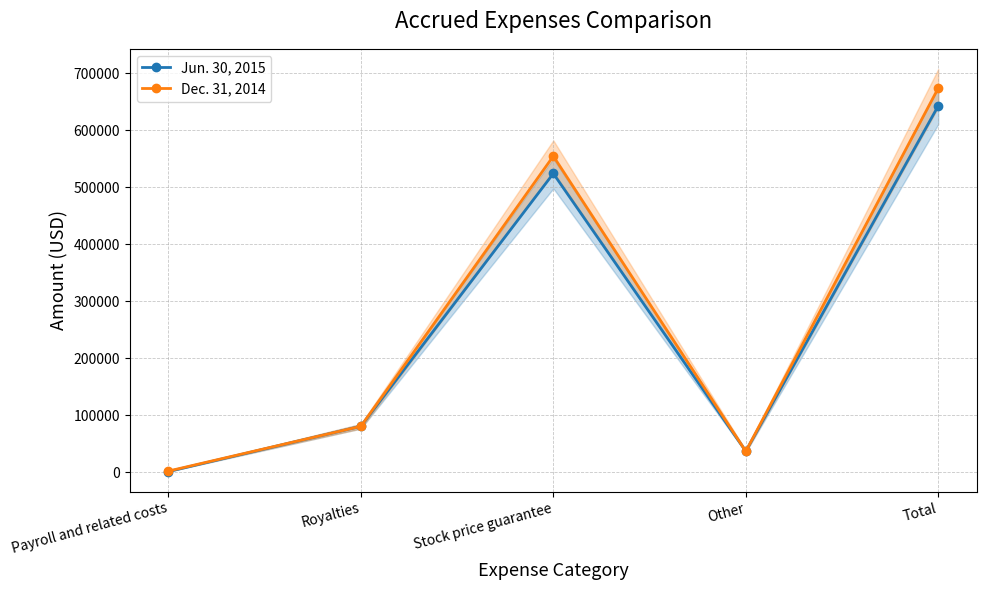

At which label does Dec. 31, 2014 reach its peak?

Total